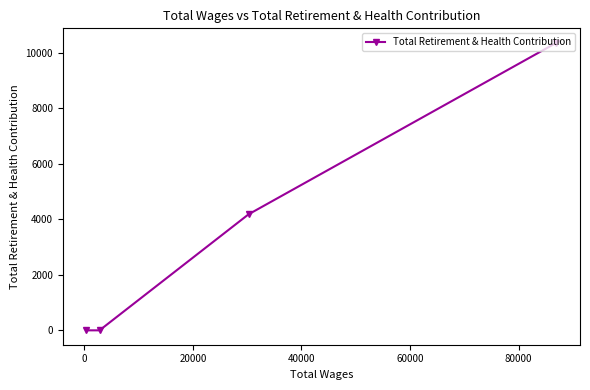

What is the maximum value shown in the chart?

10369